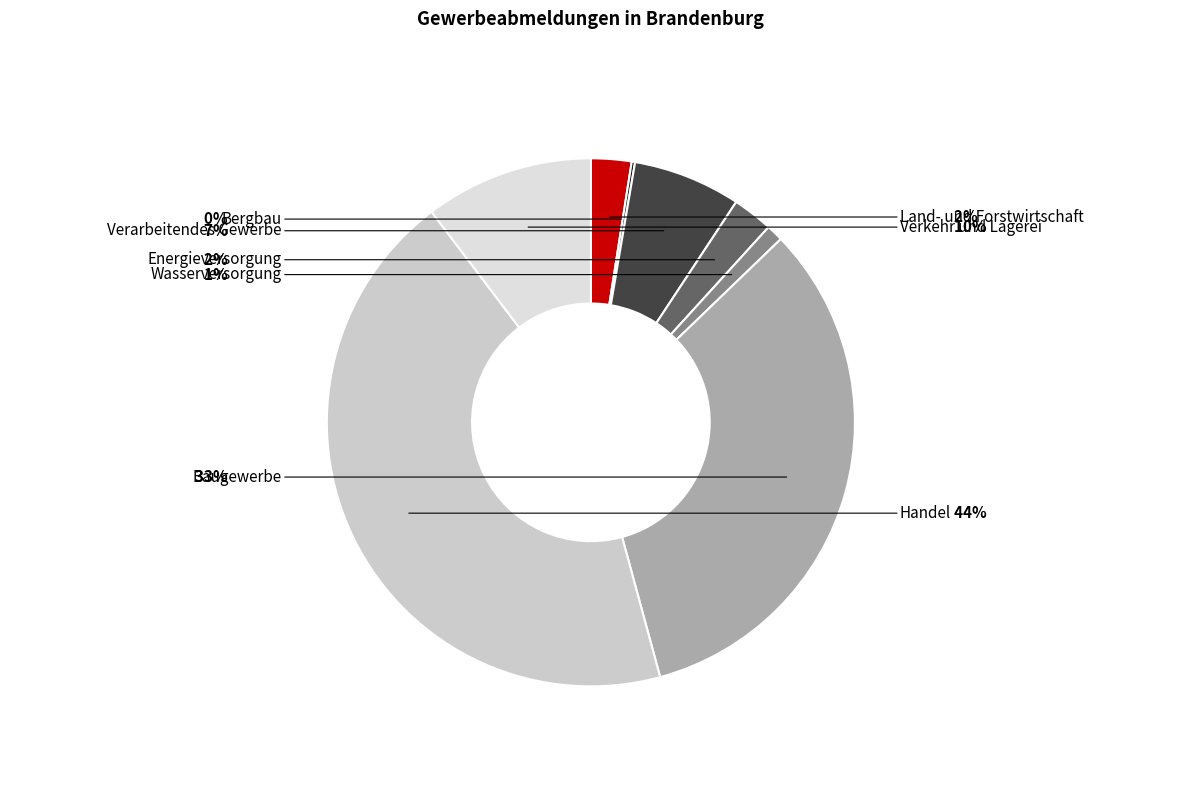

To the nearest percent, what portion does Wasserversorgung represent?

1%